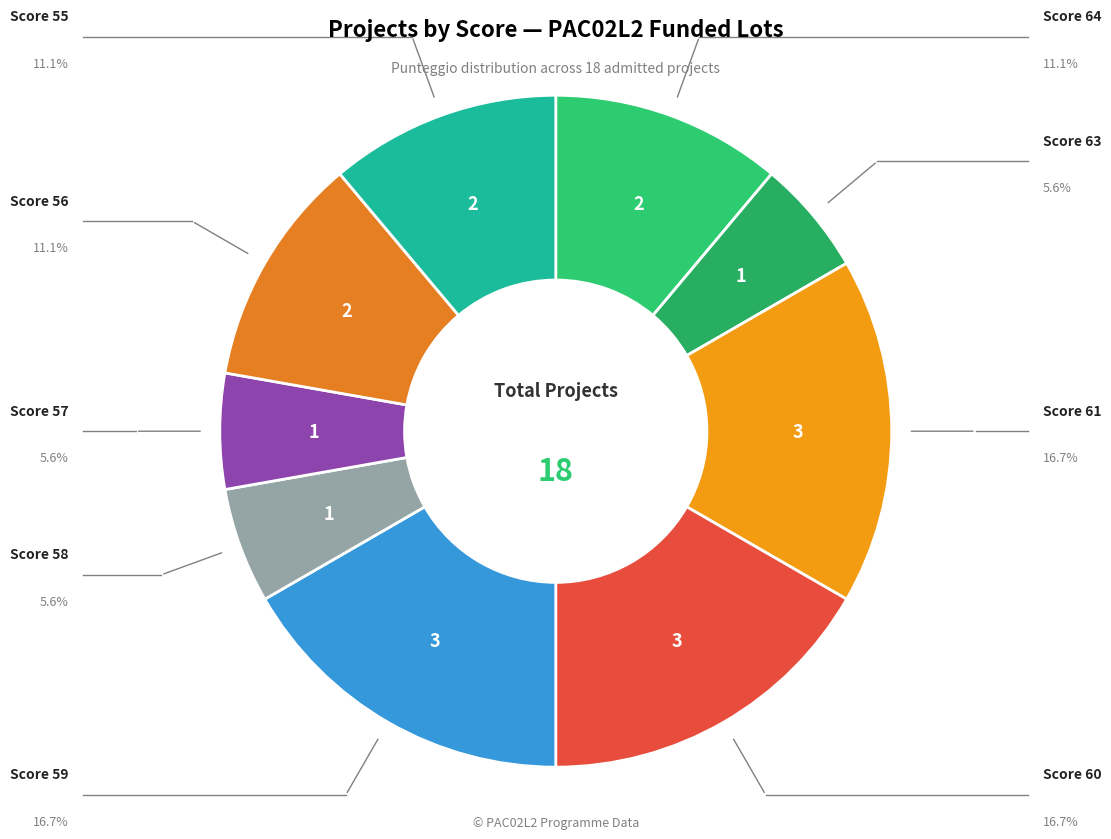

Count the number of slices in the pie.

9